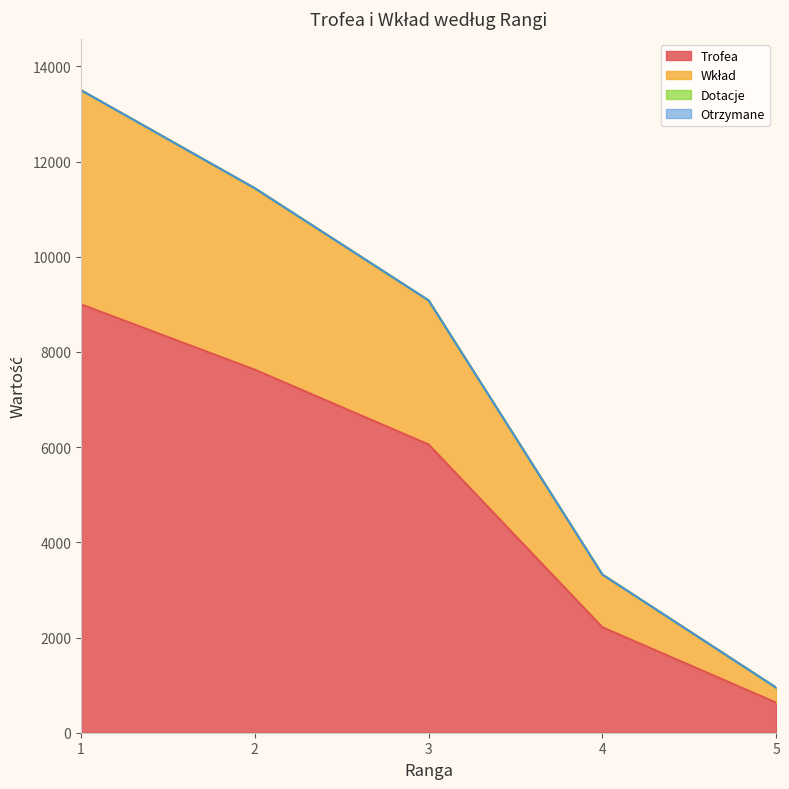

Where does the Trofea series first go above 6056?

1